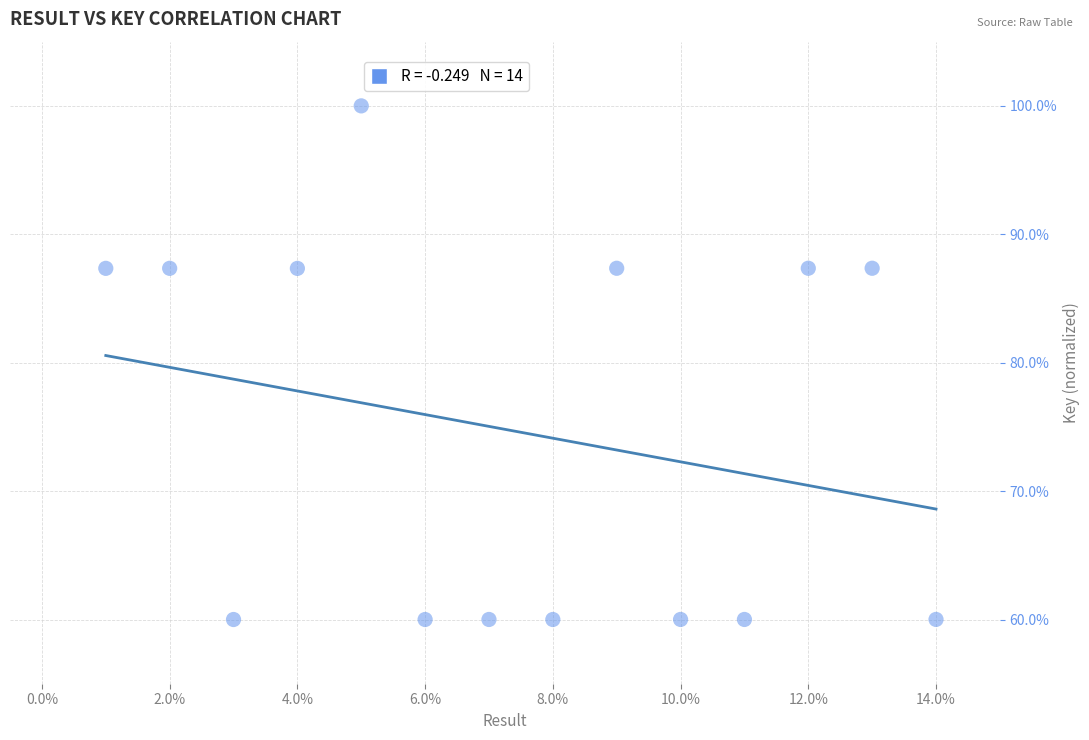

What is the range of Y values (max minus min)?

40.0